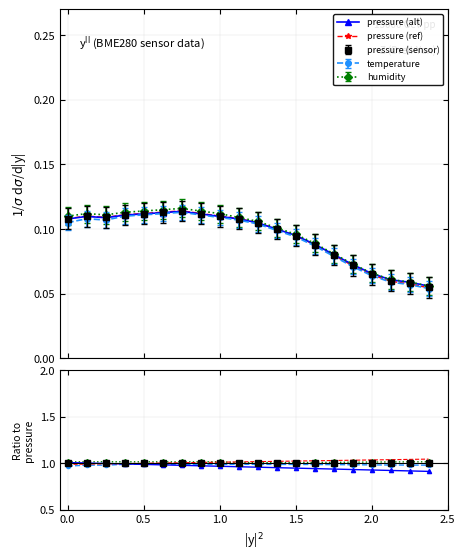

True or false: temperature and pressure (ref) cross at least once.

False